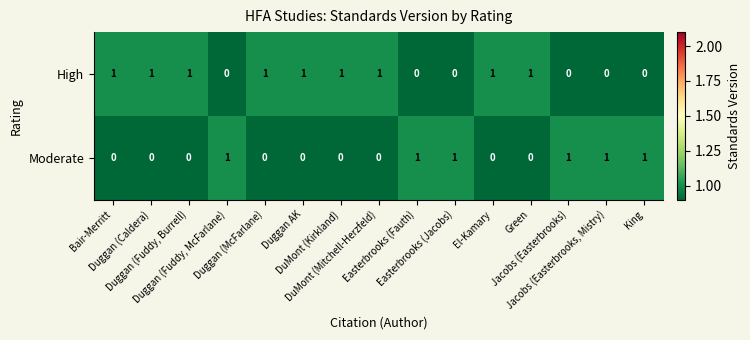

Rank the series by their average value, from highest to lowest.

High, Moderate